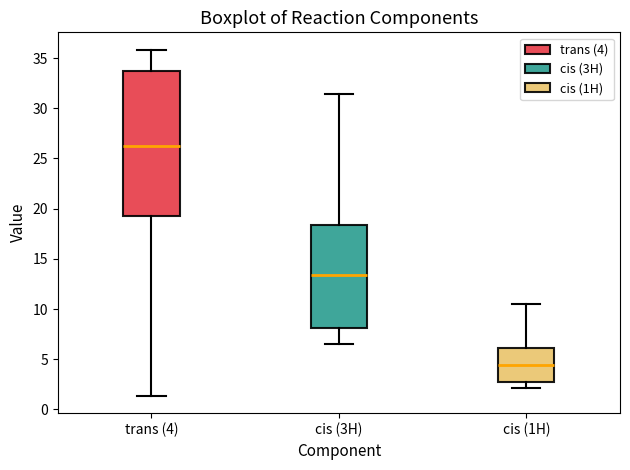

Which box has the lowest median line?

cis (1H)